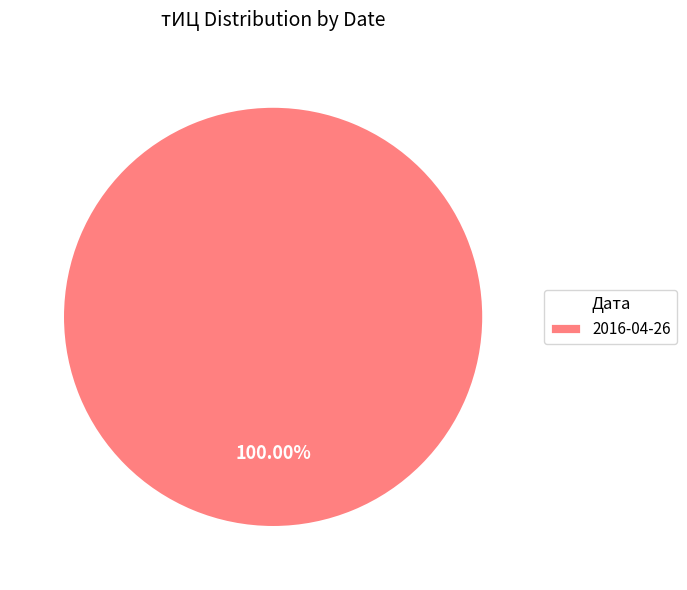

Rank the categories by value from lowest to highest.

2016-04-26